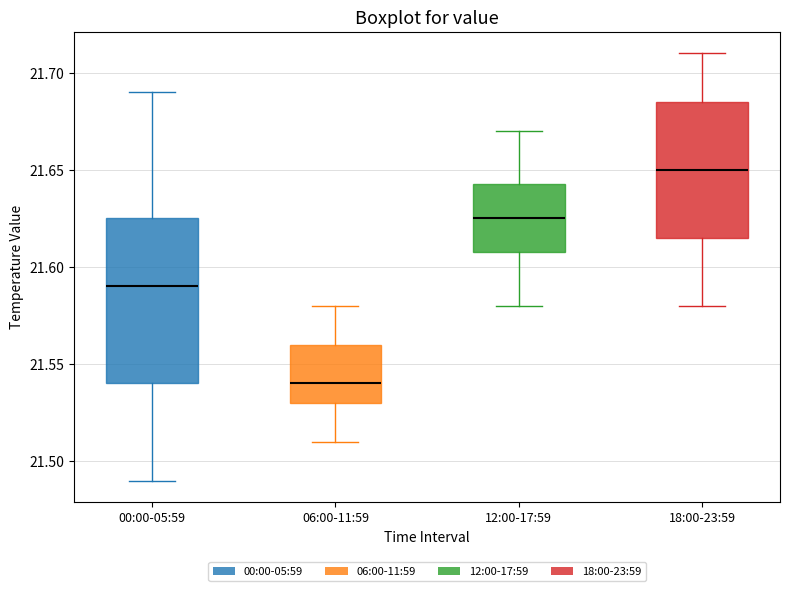

Where does the median line of the box for 06:00-11:59 sit on the y-axis? The values are not printed on the chart, so give them approximately, as read against the axis.

21.540